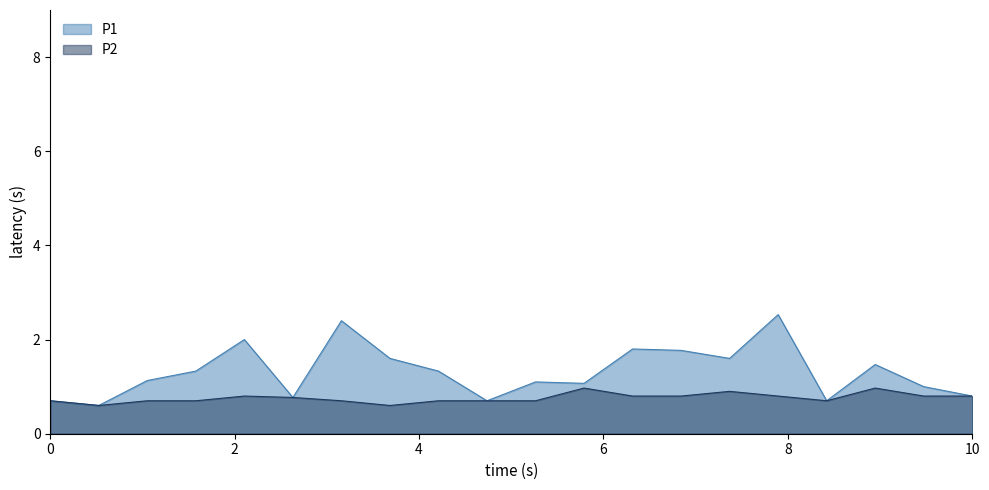

True or false: P1 has a value of 0.8 at 10.

True